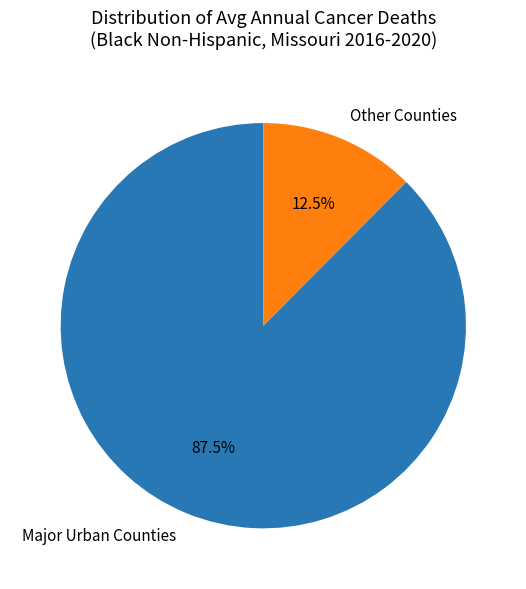

To the nearest percent, what is the difference between the largest and smallest slice percentages?

75%